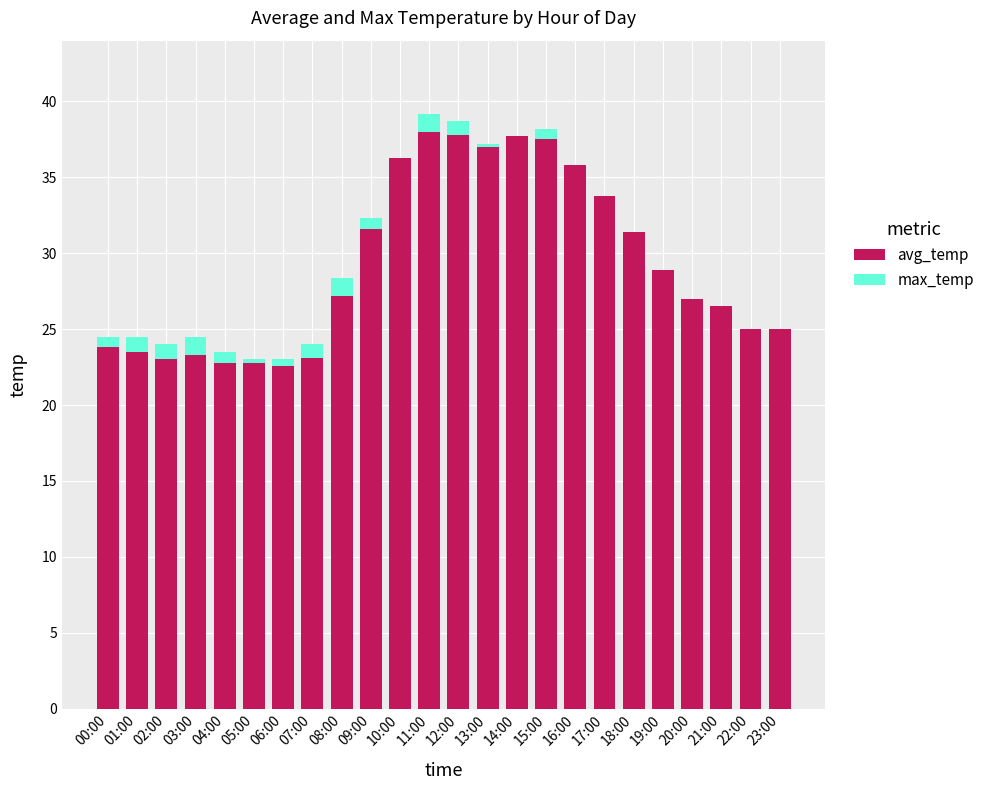

What is the difference between the avg_temp values at 10:00 and 20:00?

9.3